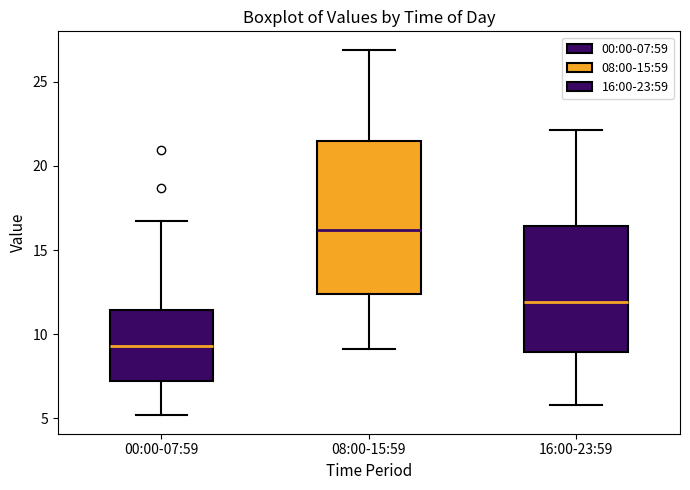

Comparing the boxes themselves (not the whiskers), which one is the tallest?

08:00-15:59